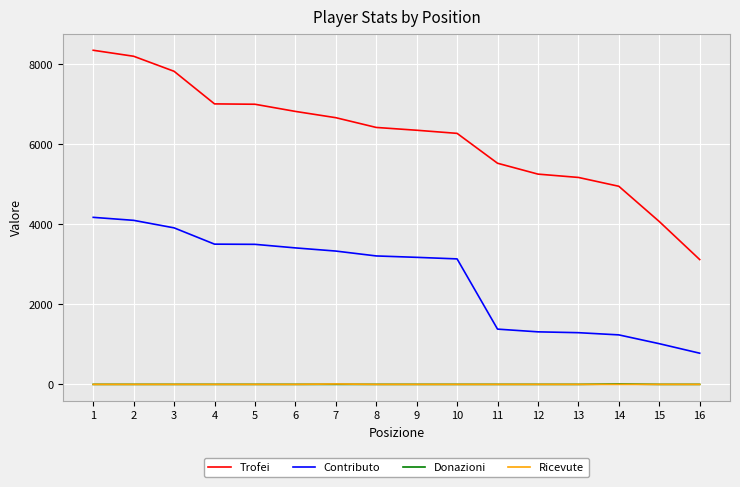

The value of Donazioni at 10 is 0. True or false?

True